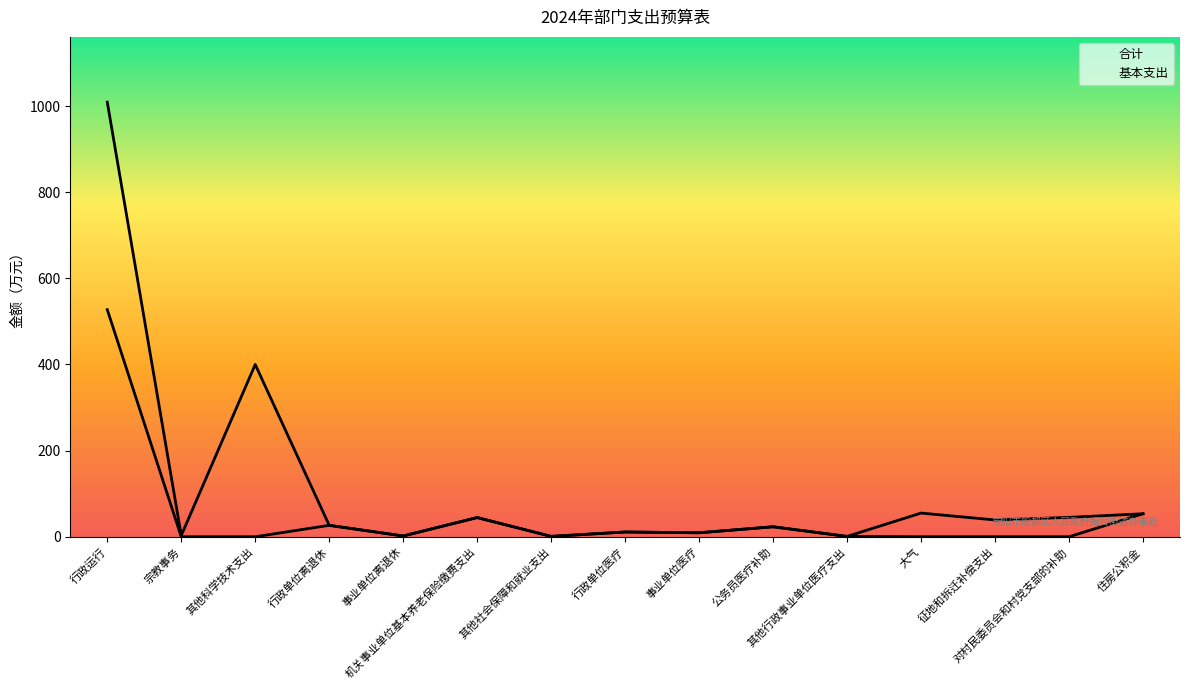

What is the sum of all 合计 values?

1722.6